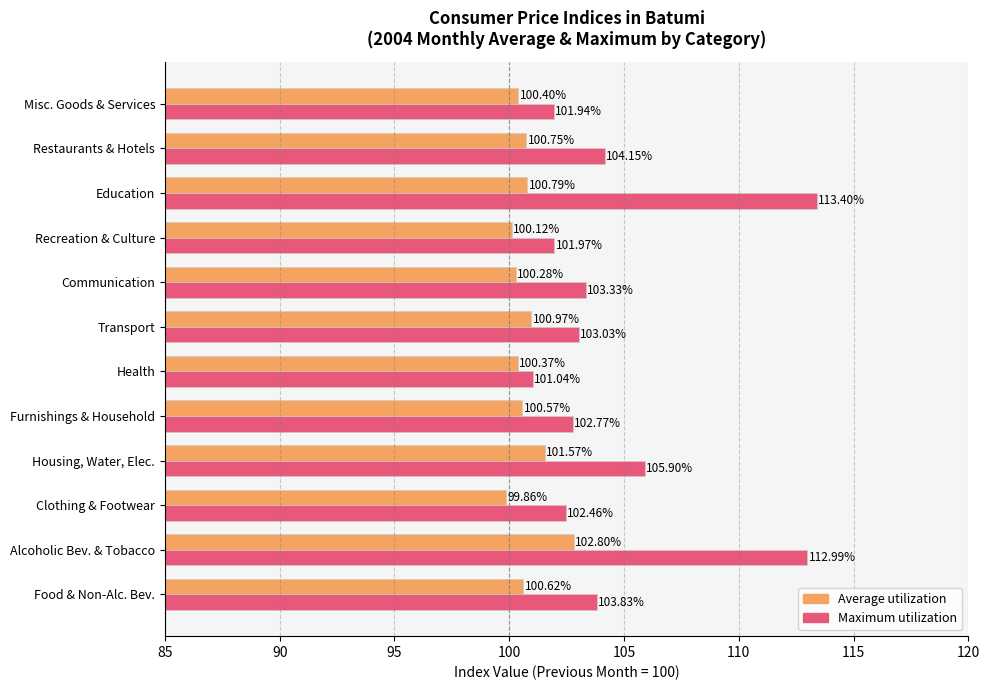

What are all the series names shown in the legend?

Average utilization, Maximum utilization